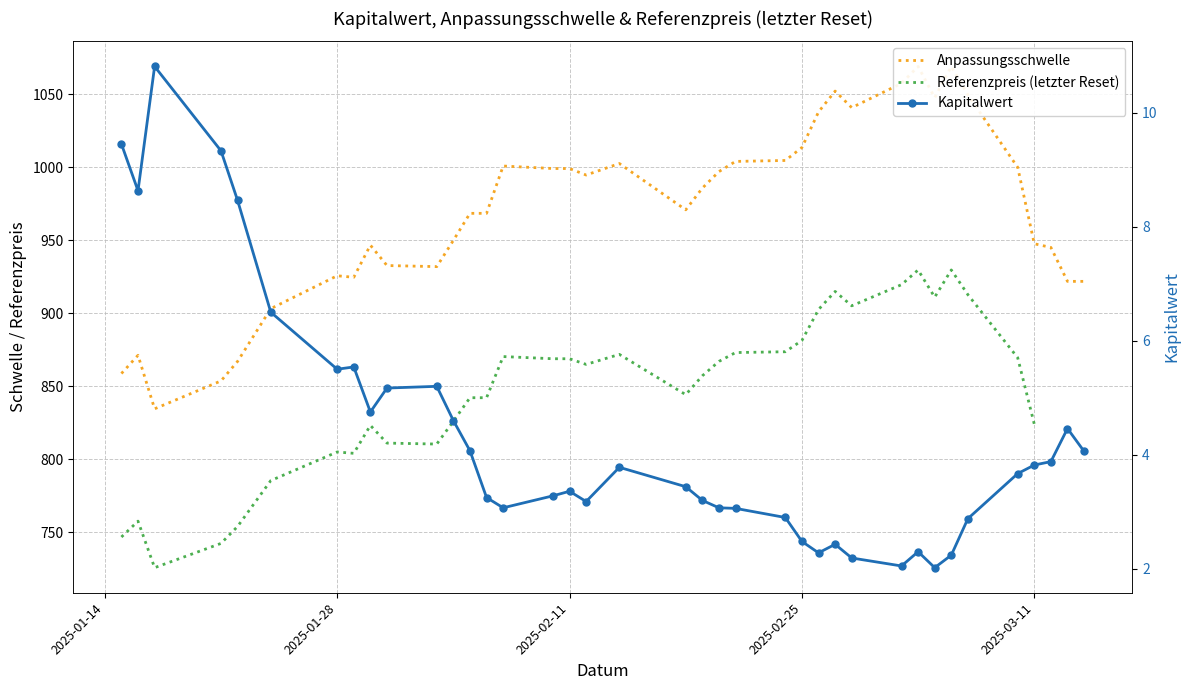

List the series in order of their peak value, highest first.

Anpassungsschwelle, Referenzpreis (letzter Reset), Kapitalwert